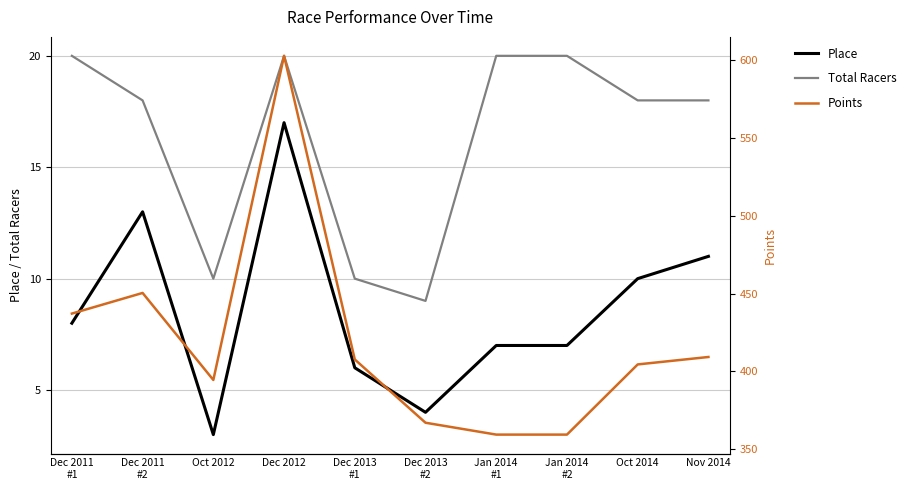

What is the label of the 10th point from the right?

Dec 2011
#1